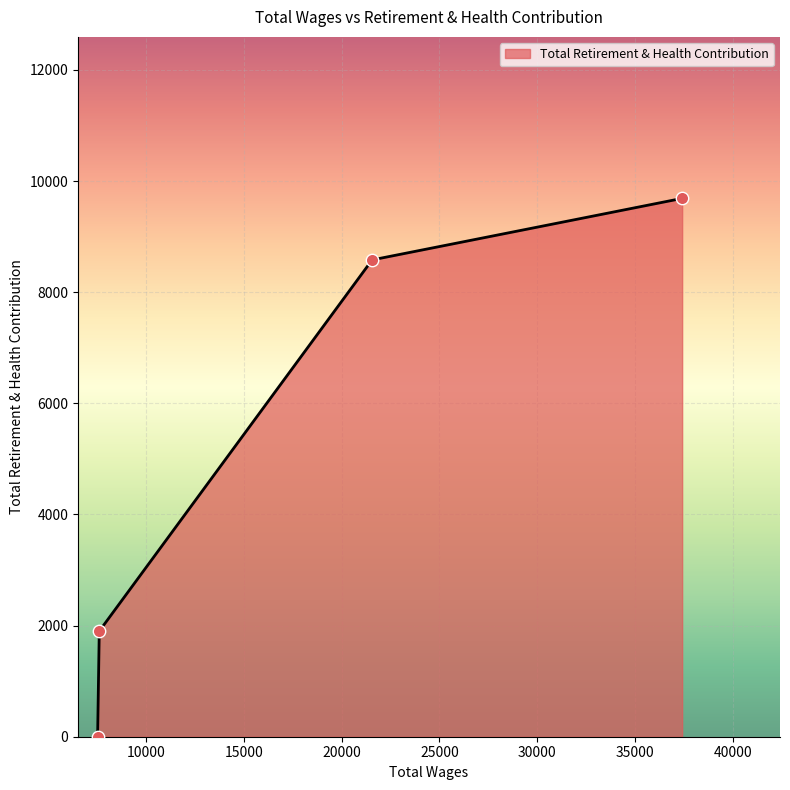

What is the maximum value shown in the chart?

9688